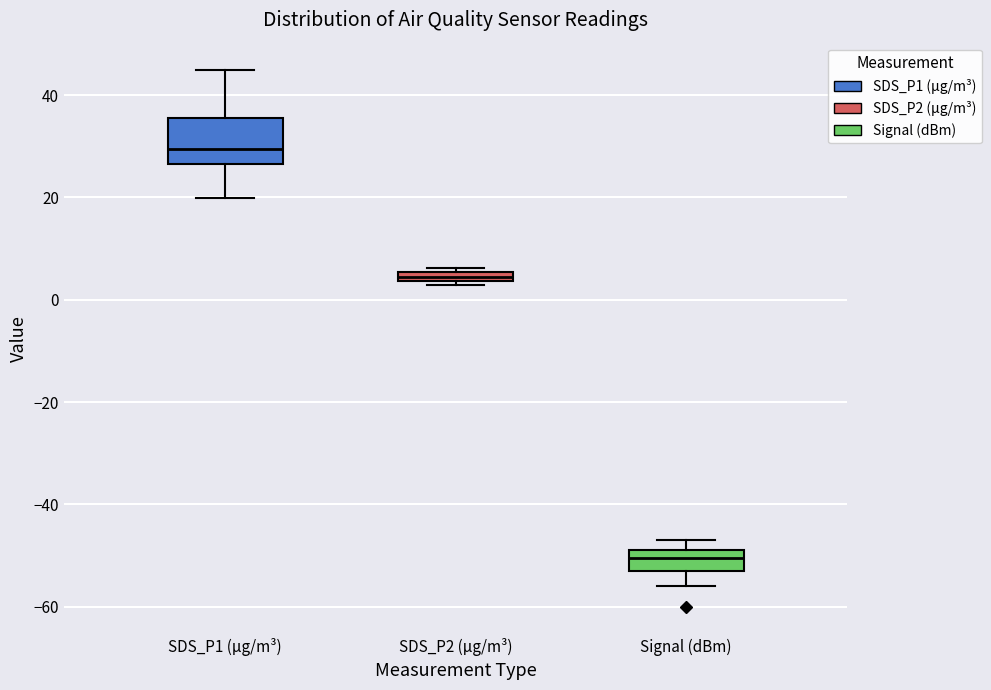

Which box is the tallest, from its lower edge to its upper edge?

SDS_P1 (µg/m³)